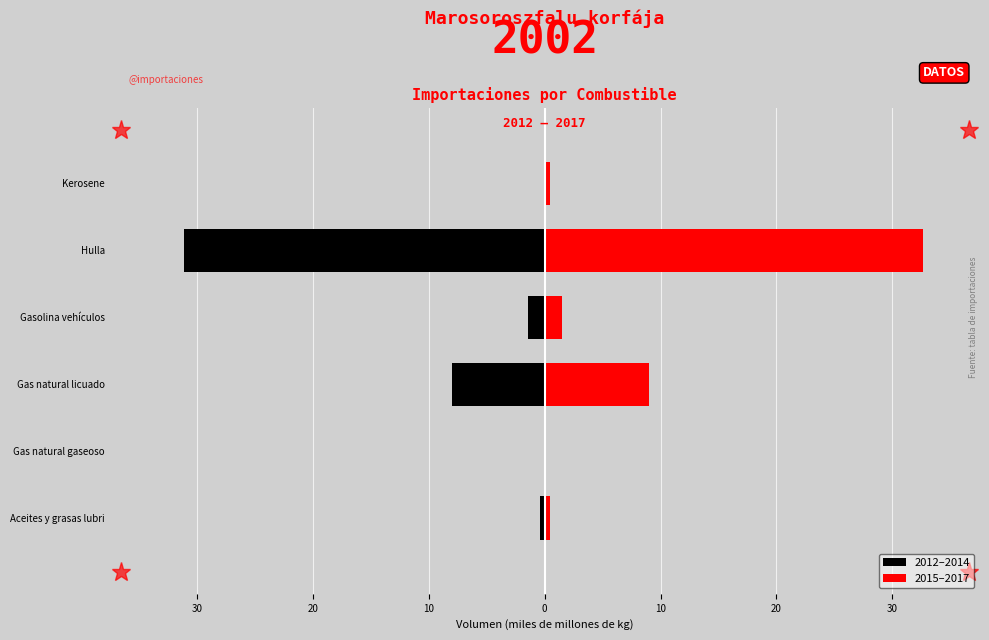

Which series has the largest total across all categories?

2015–2017